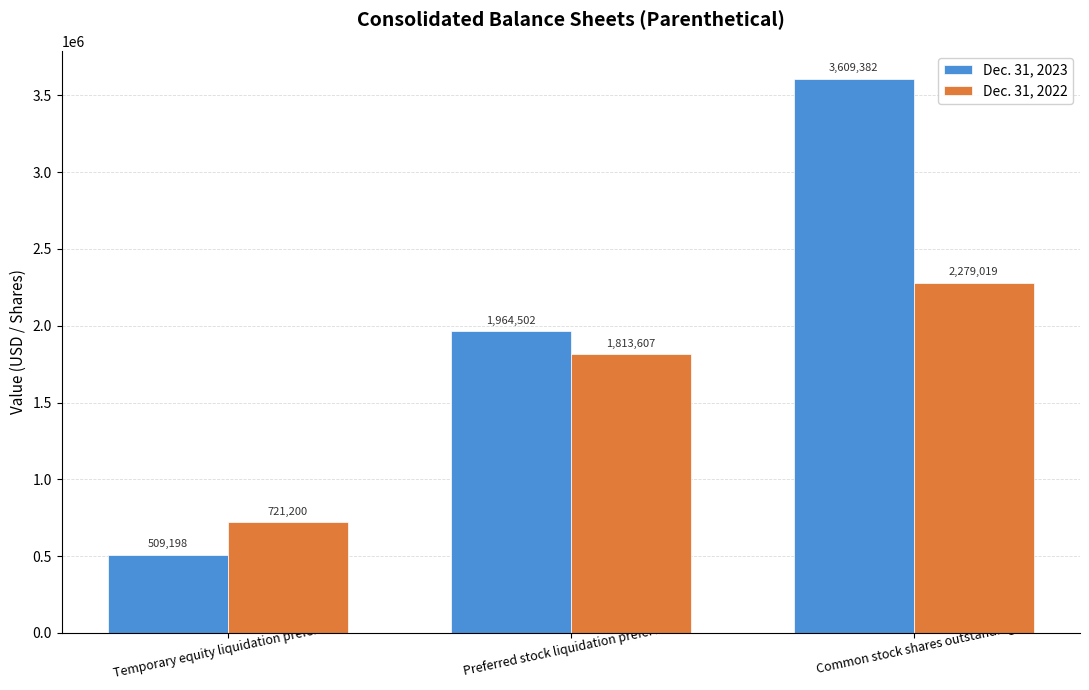

The Dec. 31, 2022 series shows 3100668 at Preferred stock liquidation preference. True or false?

False